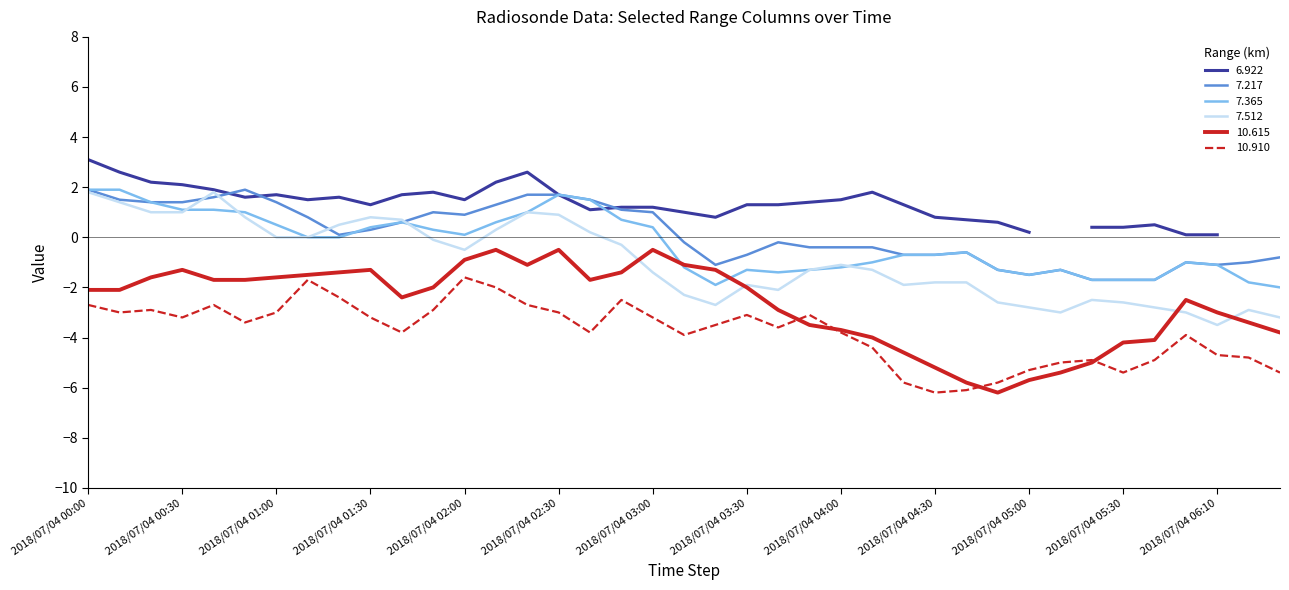

What position from the right is 2018/07/04 02:00?

27